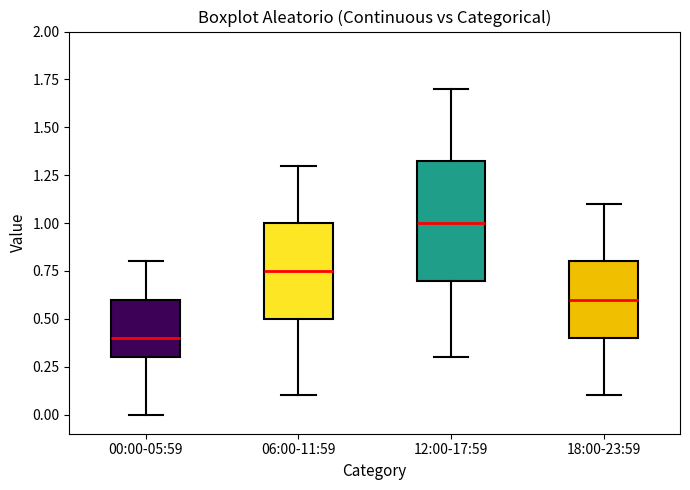

Which box has the lowest median line?

00:00-05:59